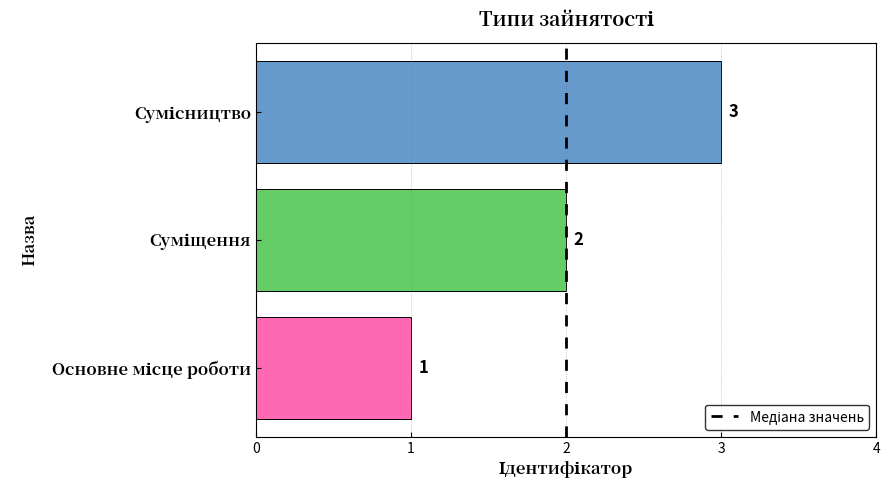

What is the greatest value displayed?

3